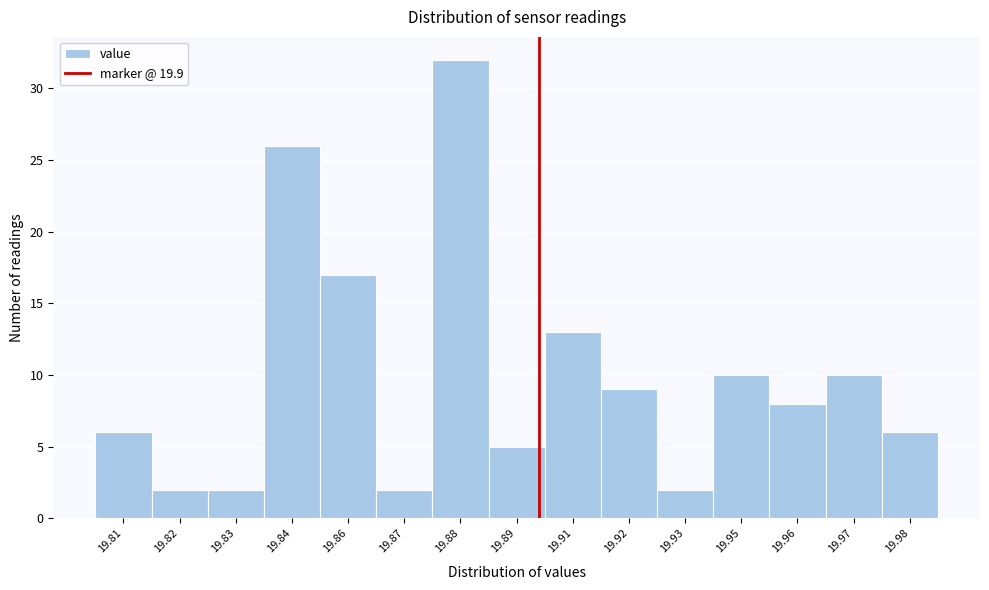

Reading left to right, extract all data points from this chart.

19.81=6	19.82=2	19.83=2	19.84=26	19.86=17	19.87=2	19.88=32	19.89=5	19.91=13	19.92=9	19.93=2	19.95=10	19.96=8	19.97=10	19.98=6